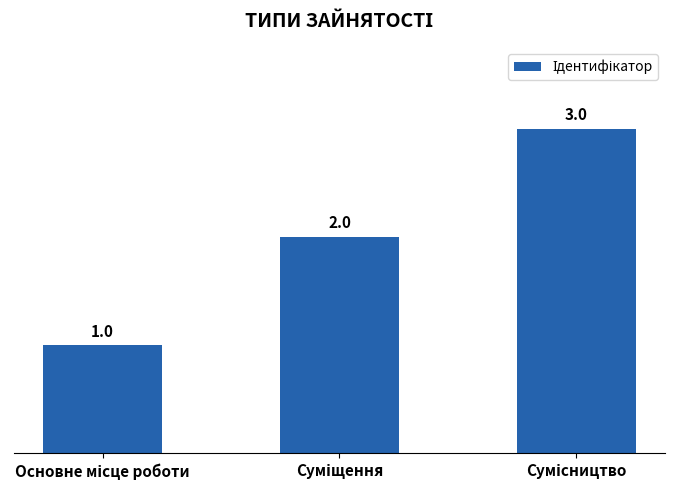

What is the maximum value shown in the chart?

3